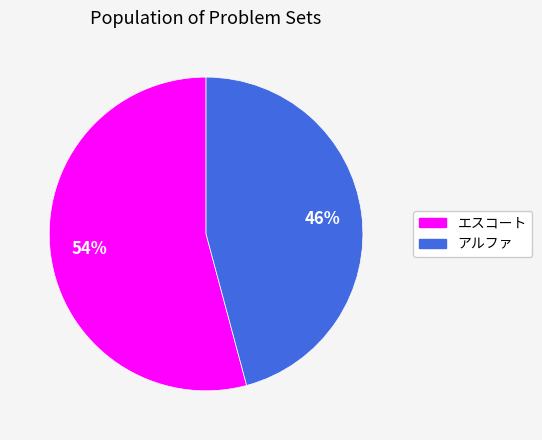

Between エスコート and アルファ, which is larger?

エスコート